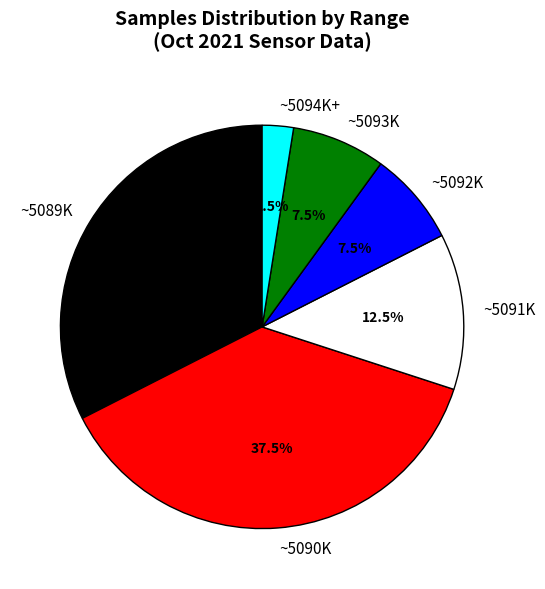

Is there a majority slice in this chart?

No